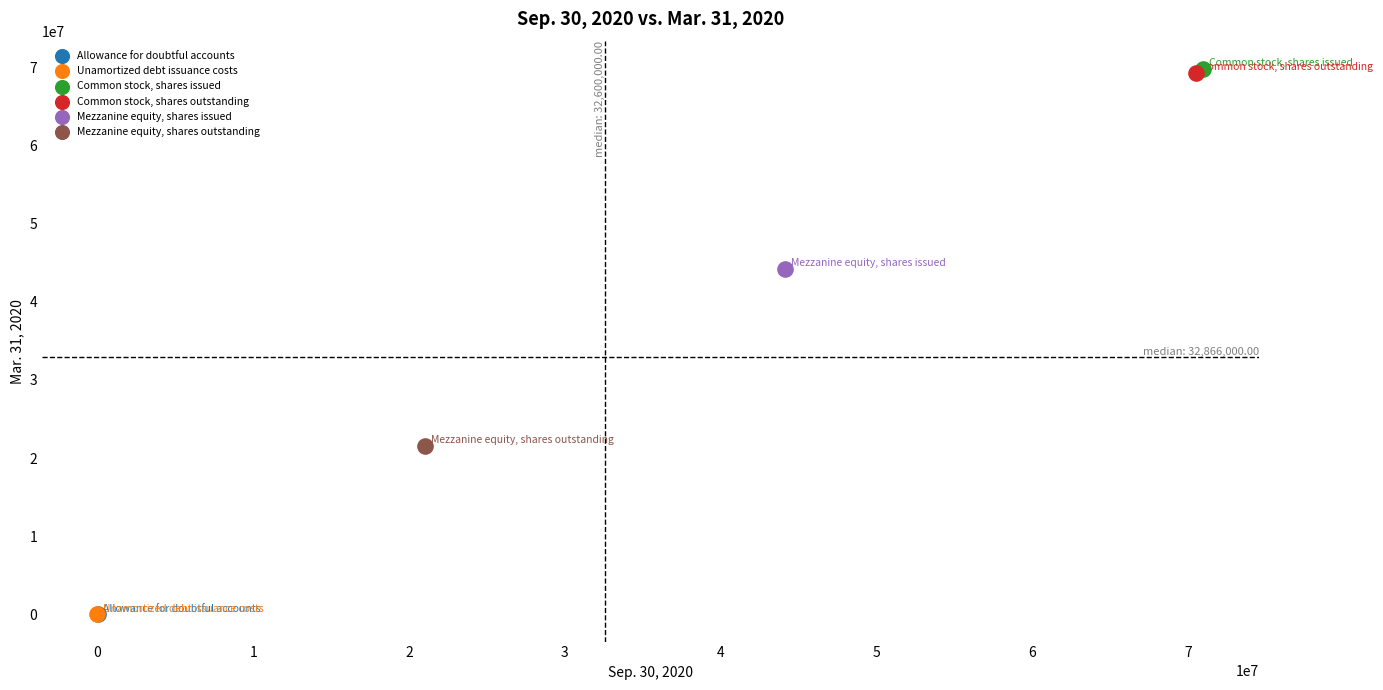

What are all the series names shown in the legend?

Allowance for doubtful accounts, Unamortized debt issuance costs, Common stock, shares issued, Common stock, shares outstanding, Mezzanine equity, shares issued, Mezzanine equity, shares outstanding